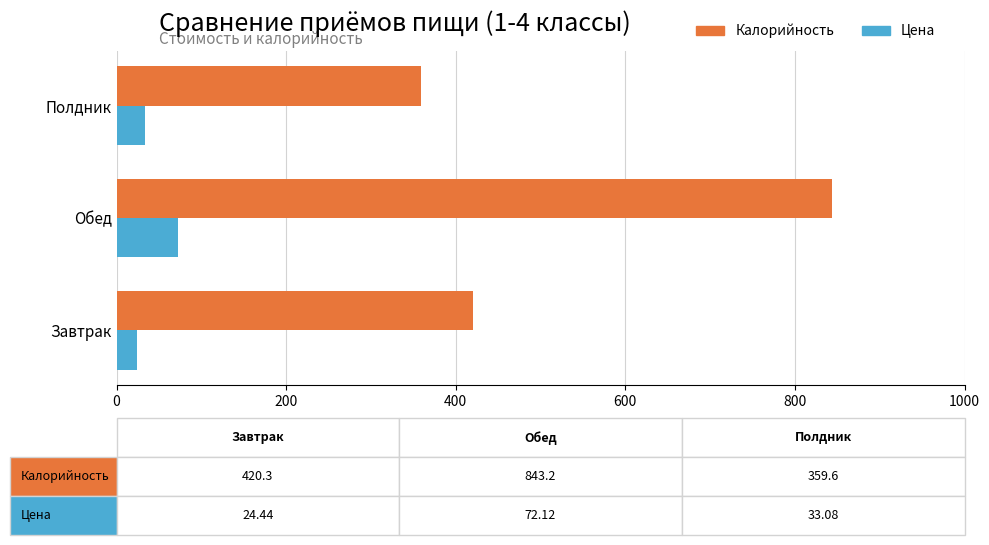

The value of Калорийность at Завтрак is 420.3. True or false?

True